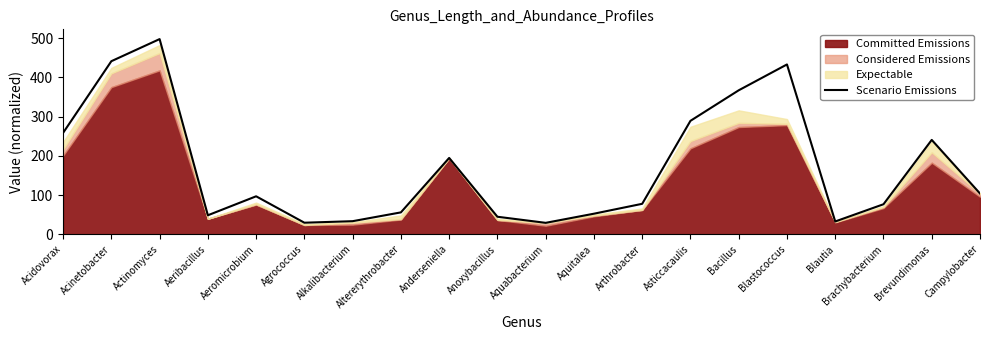

What is the difference between the second highest and minimum values?

412.3